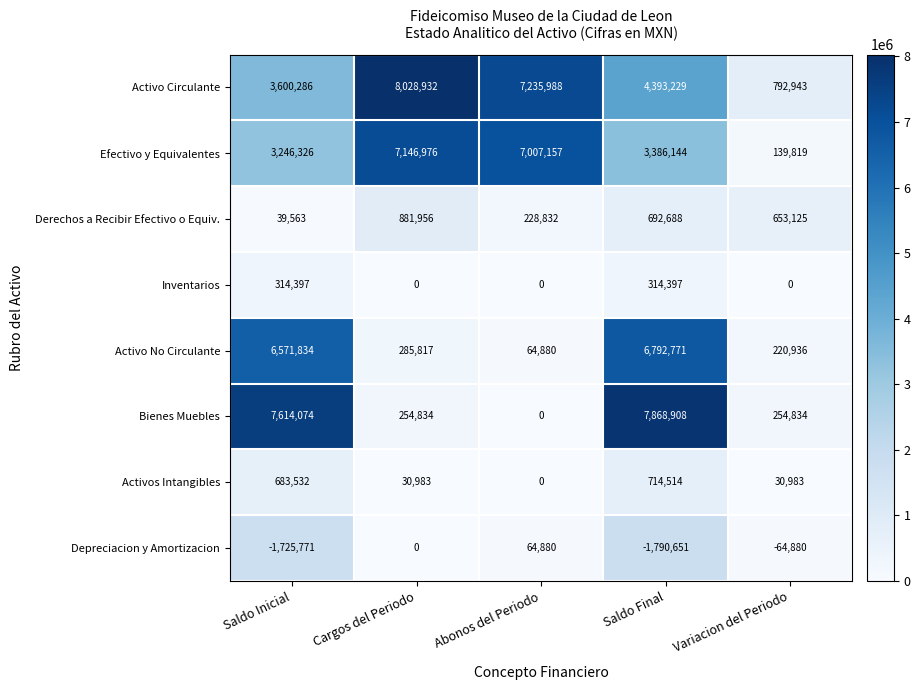

What is the spread (max minus min) of values at Saldo Inicial?

9339845